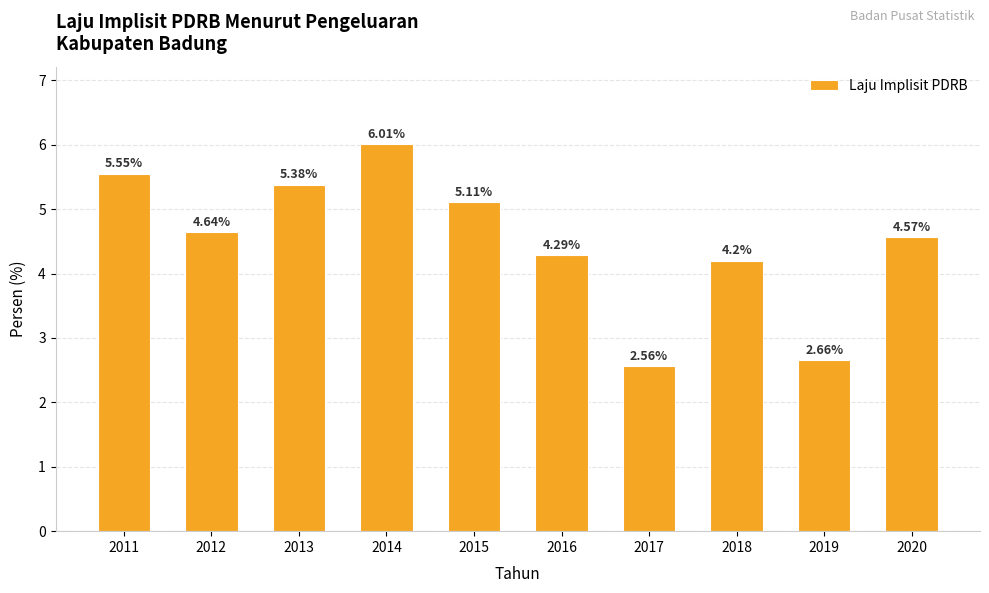

Rank the categories by value from lowest to highest.

2017, 2019, 2018, 2016, 2020, 2012, 2015, 2013, 2011, 2014